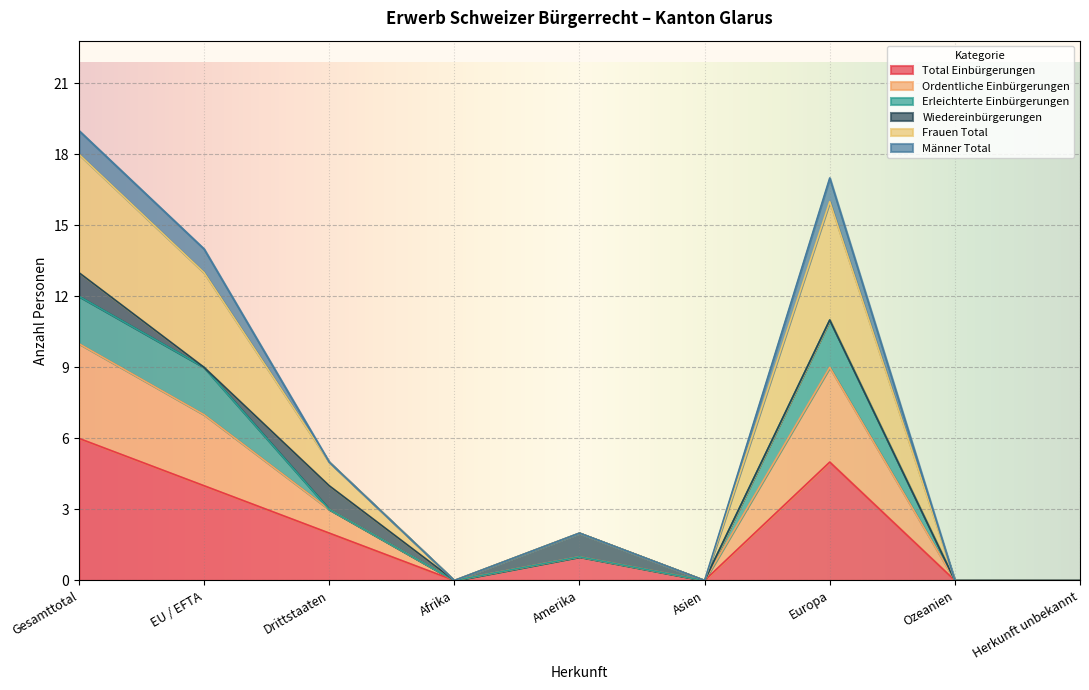

What is the maximum value for Total Einbürgerungen?

6